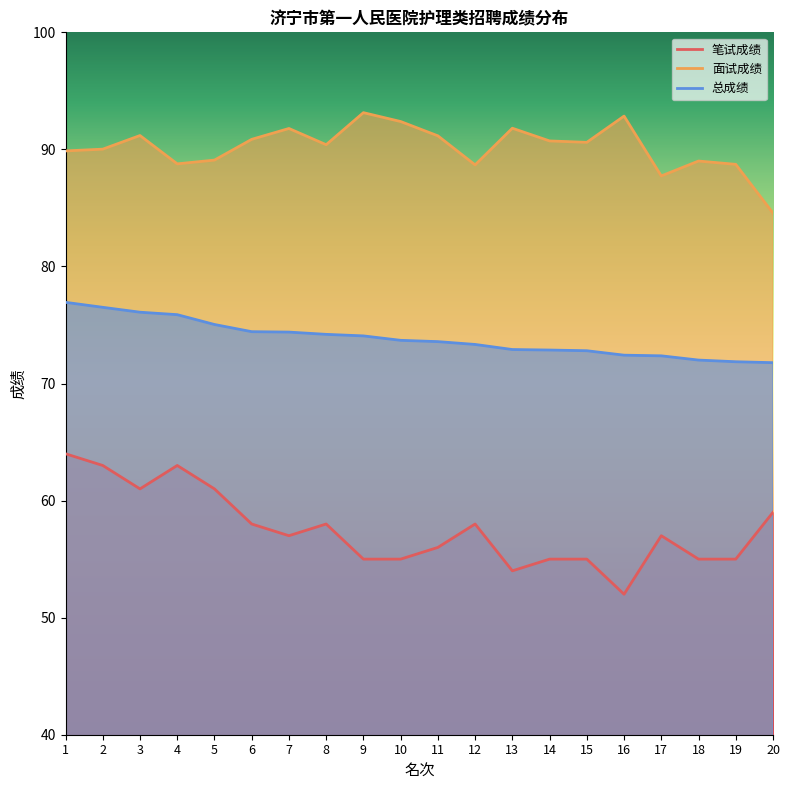

True or false: 总成绩 and 笔试成绩 intersect in this chart.

False